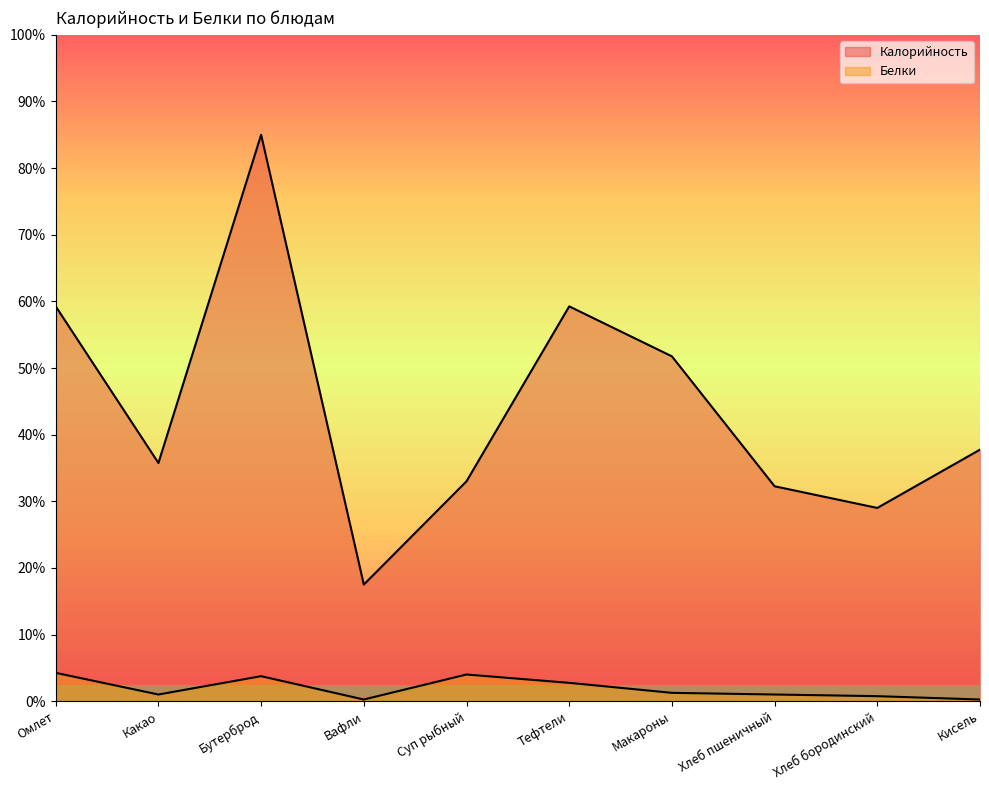

The Калорийность series shows 86 at Хлеб пшеничный. True or false?

False